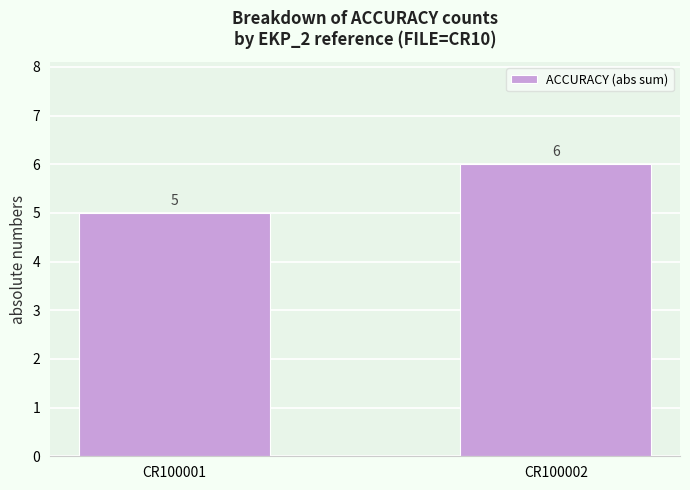

Is it true that the value at CR100002 is 1?

False